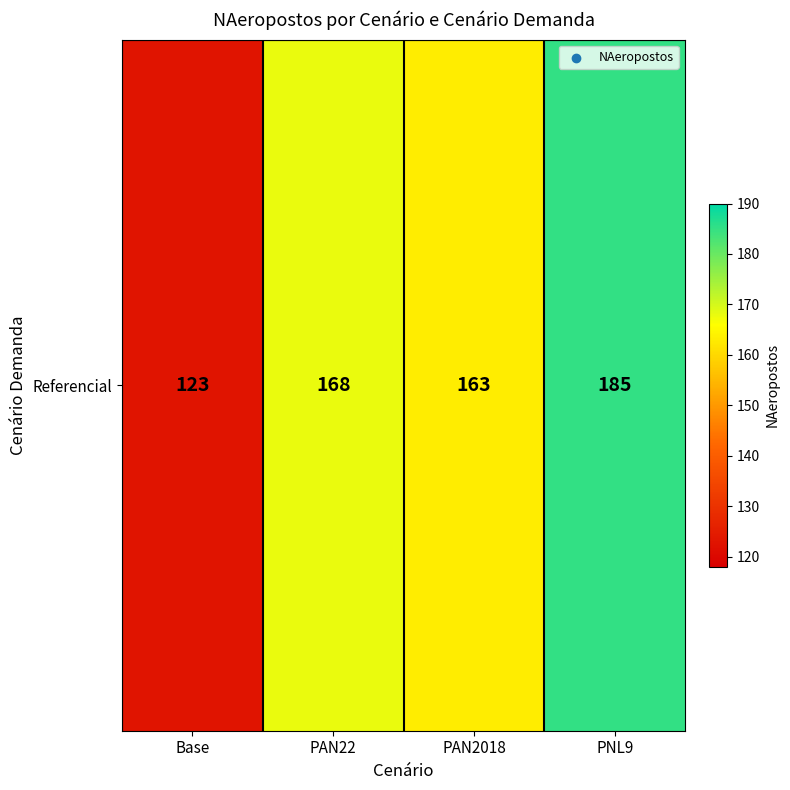

How many values are below 168?

2